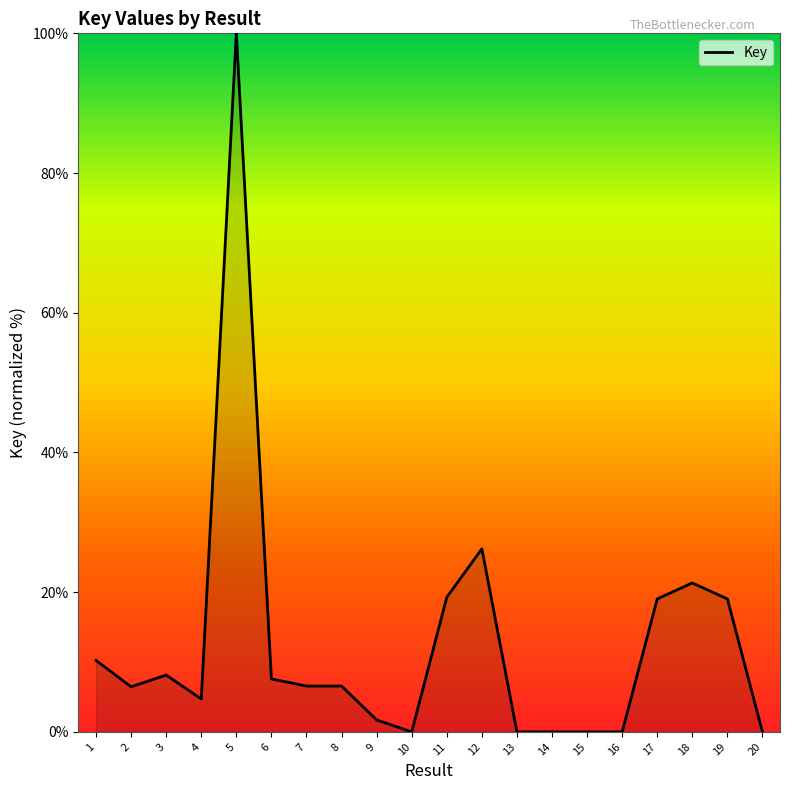

How many lines are shown in the chart?

1